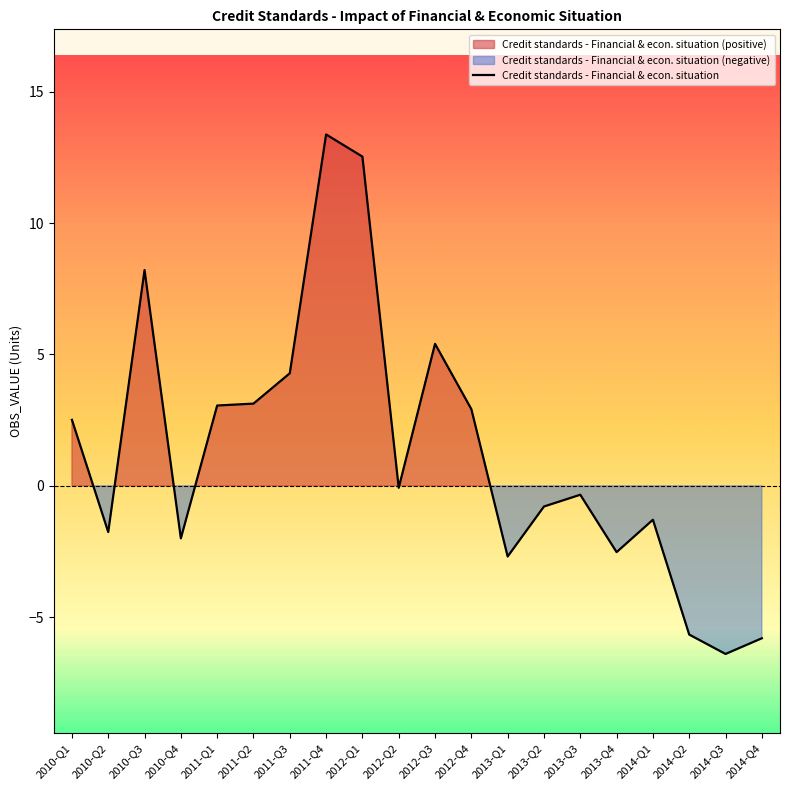

How many positive values are there?

9